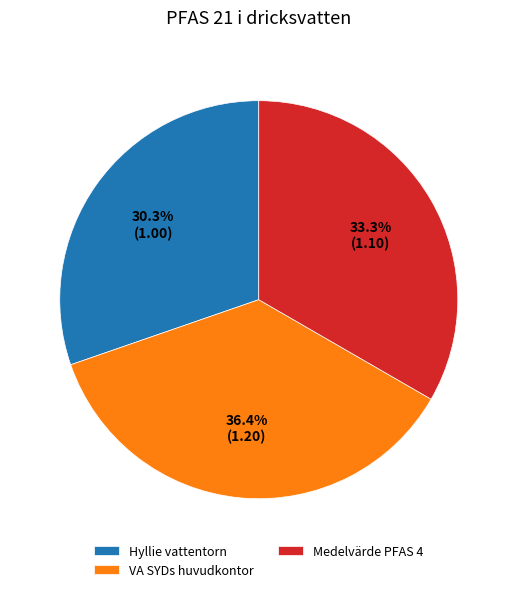

The Medelvärde PFAS 4 slice represents 33% of the pie. True or false?

True